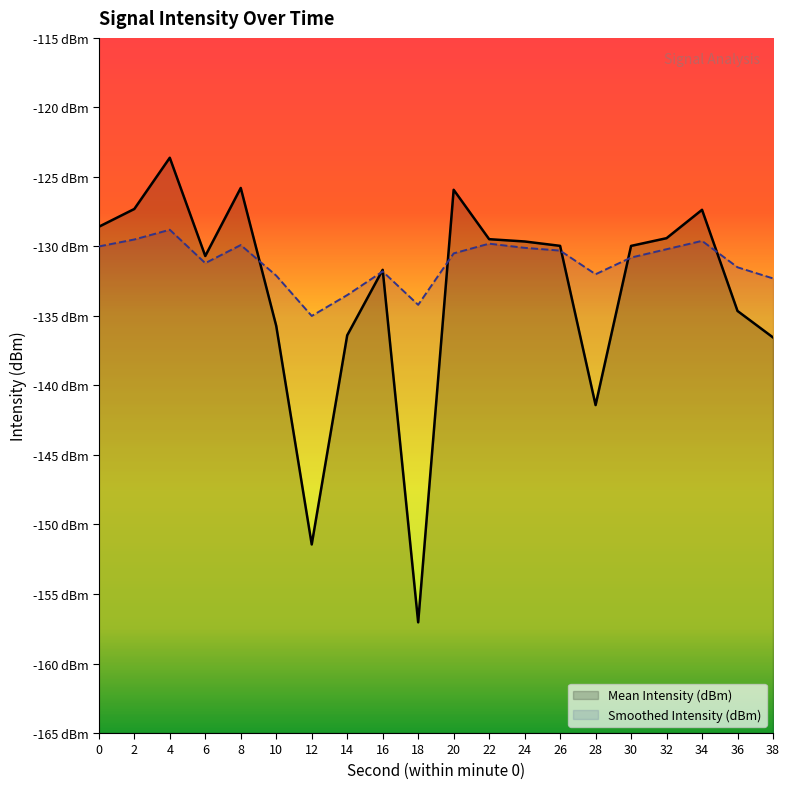

What is the sum of the Smoothed Intensity (dBm) values at 36 and 18?

-265.7